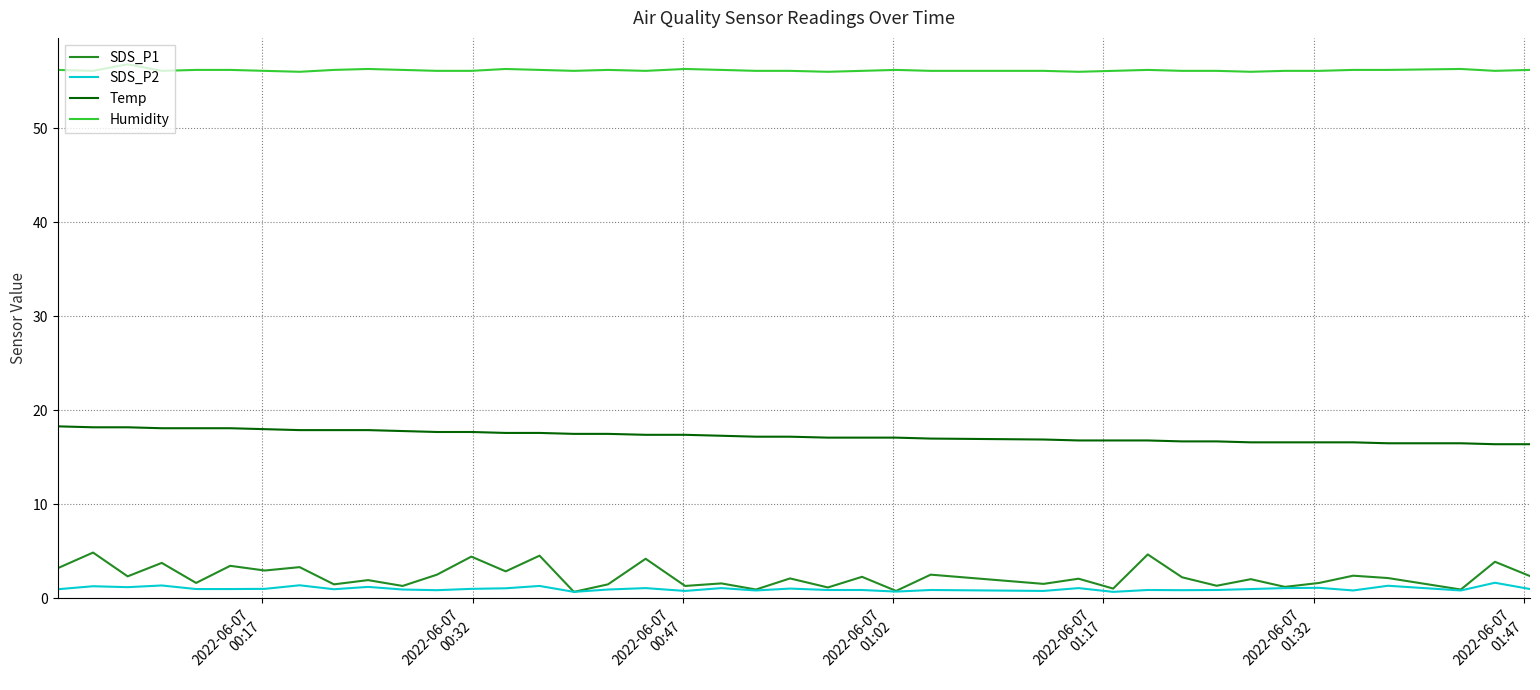

Which series has the largest total across all categories?

Humidity